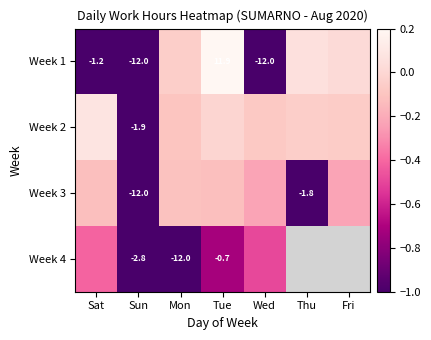

How many negative values does the Week 4 series have?

5